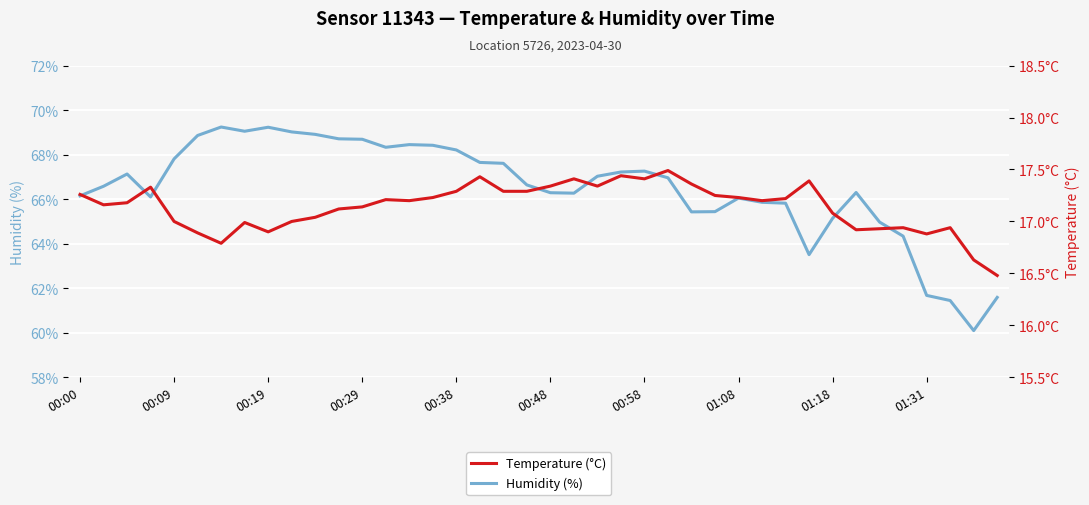

True or false: Humidity (%) has a value of 120.8 at 00:38.

False